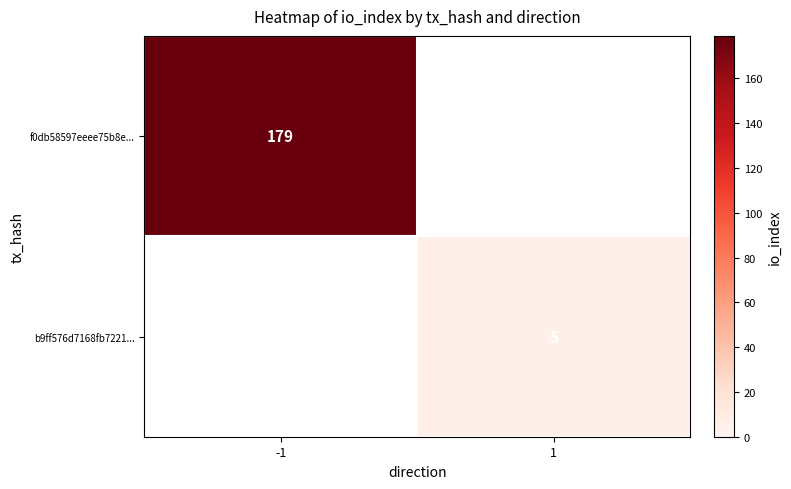

Is the value of b9ff576d7168fb7221... at 1 greater than the value of f0db58597eeee75b8e... at -1?

No